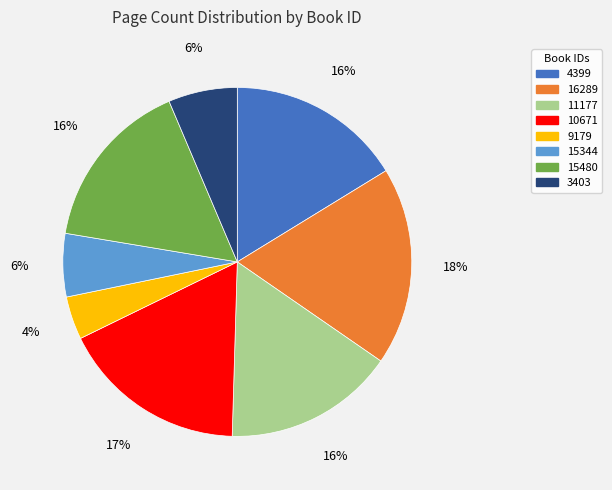

What is the ratio of the value at 4399 to the value at 16289?

0.9